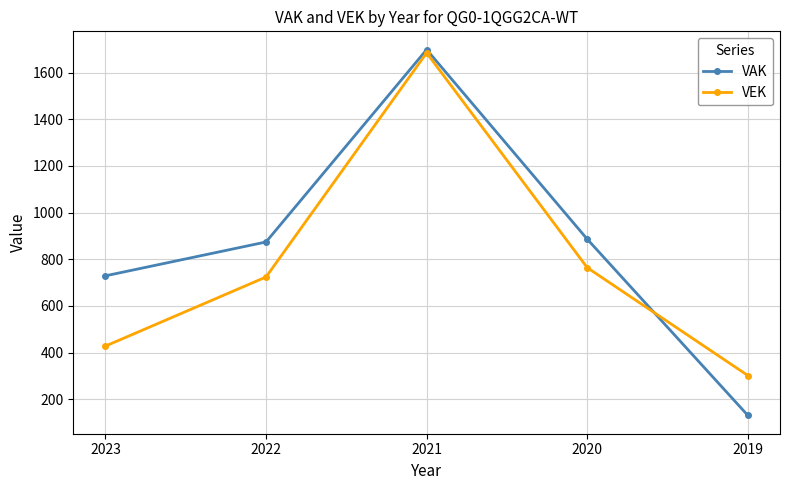

How many lines are shown in the chart?

2